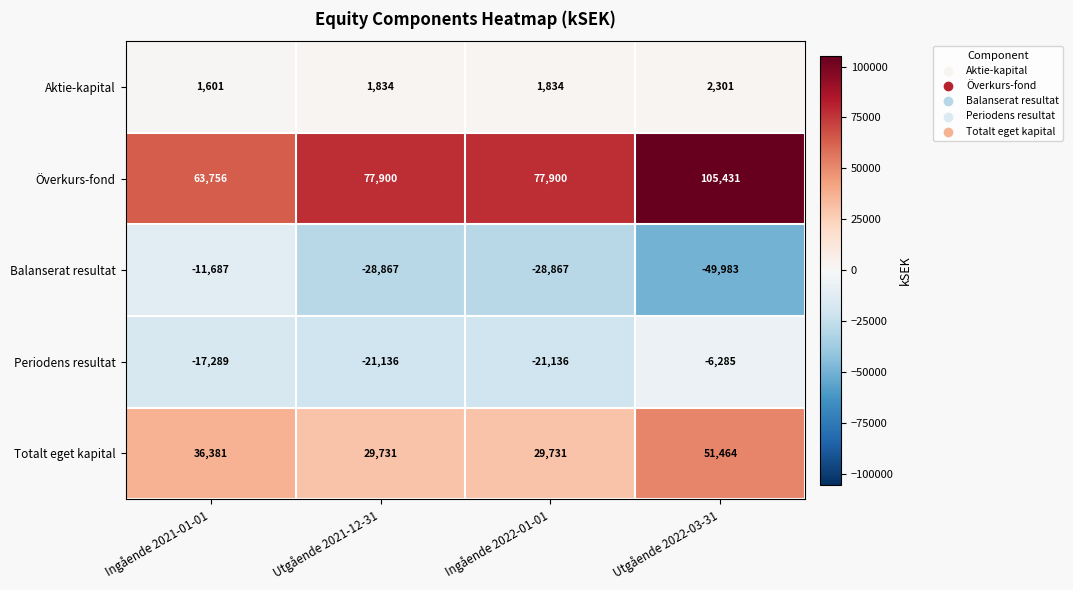

Which series has the largest total across all categories?

Överkurs-fond